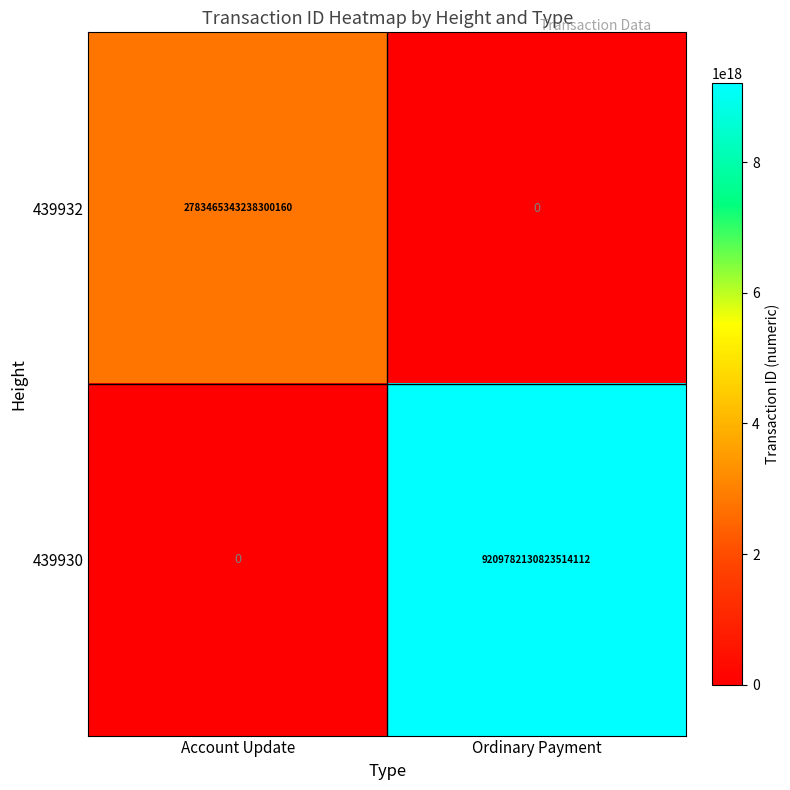

At which label is 439932 closest to 1391732671619150080?

Account Update